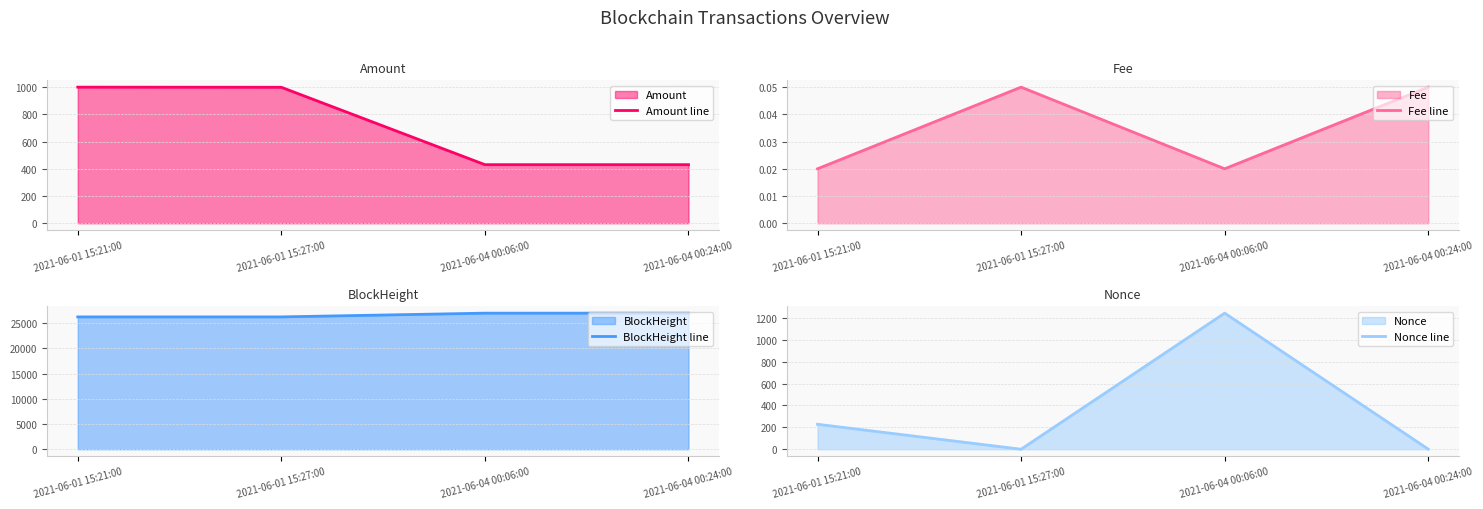

The value of Nonce line at 2021-06-01 15:27:00 is 0.0. True or false?

True